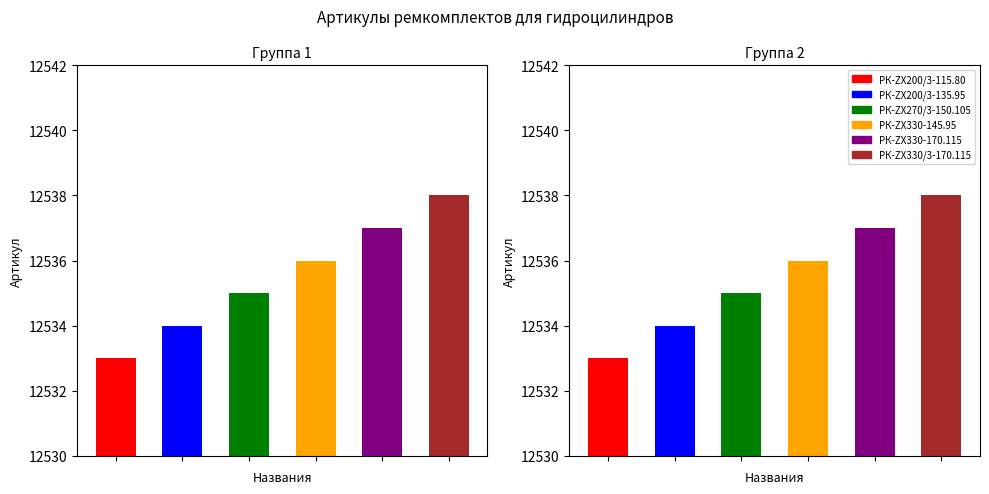

What is the sum of all values?

75213